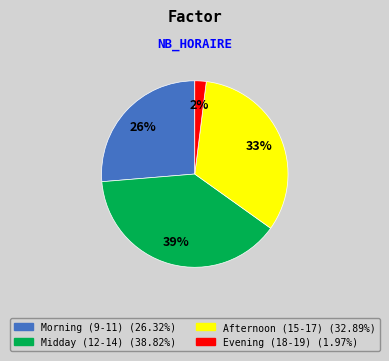

How many slices are in this pie chart?

4